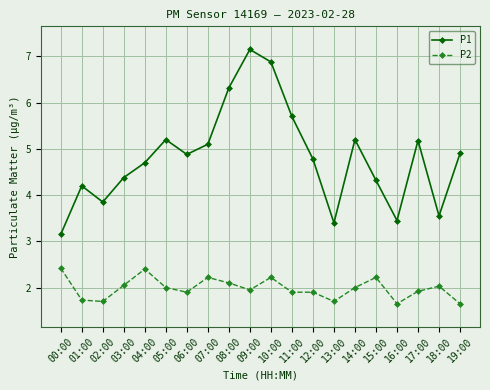

Does the chart have visible grid lines?

Yes